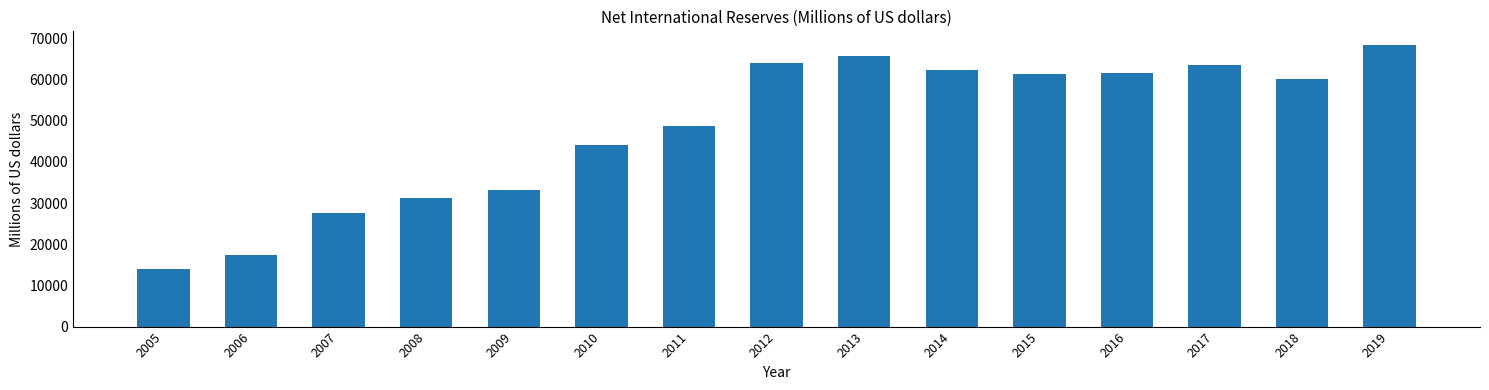

What is the value of the 15th bar from the left?

68316